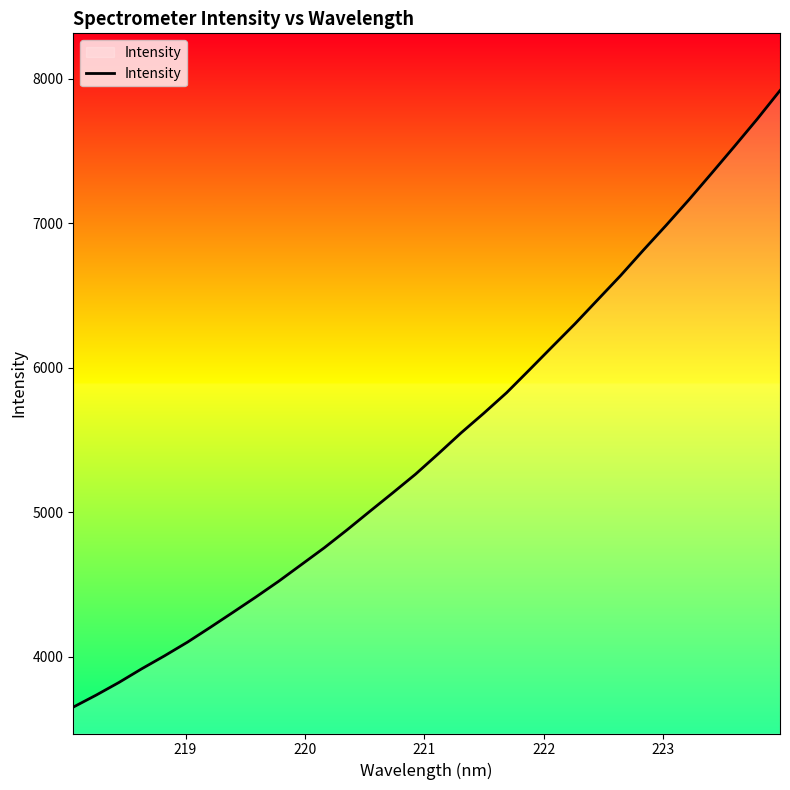

What is the difference between the maximum and minimum values?

4266.1